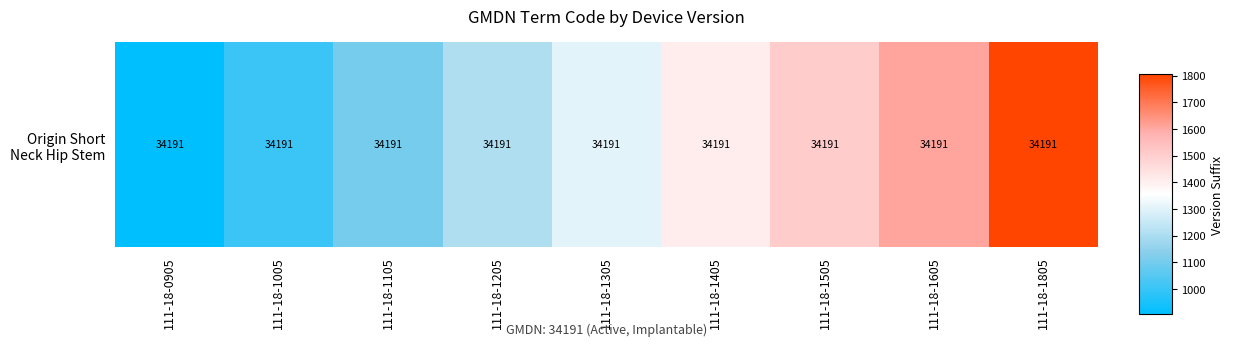

At which label is the value closest to 1355?

111-18-1305